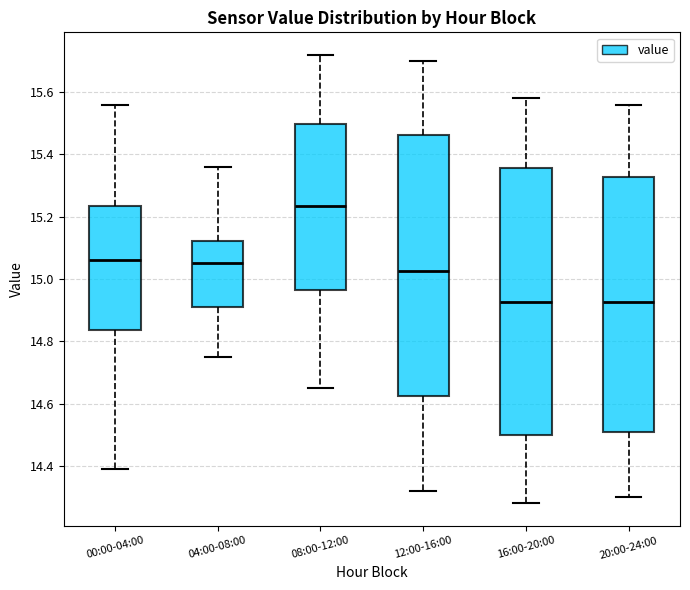

Which box's median line is the highest?

08:00-12:00